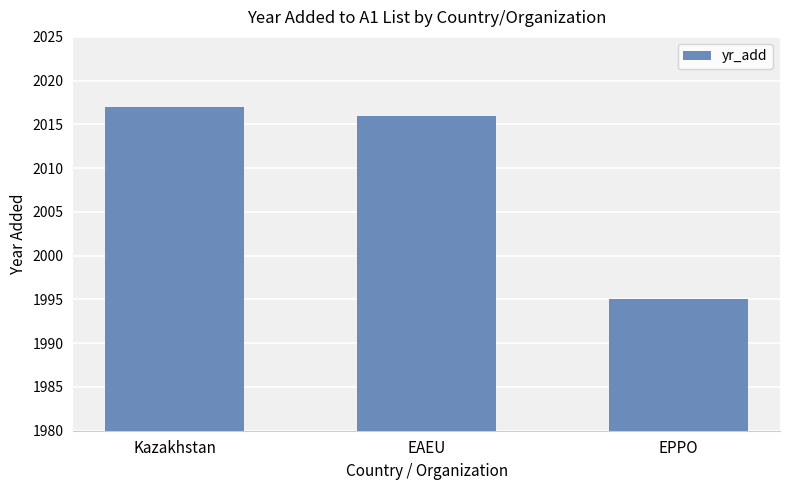

Which has a higher value, Kazakhstan or EPPO?

Kazakhstan